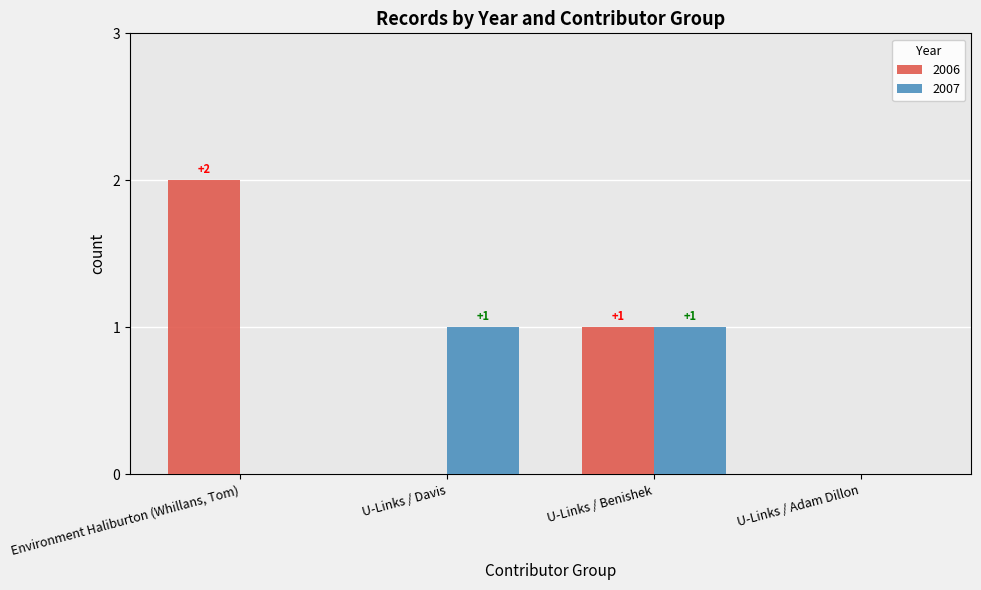

Between U-Links / Davis and U-Links / Adam Dillon, which series saw the biggest shift?

2007